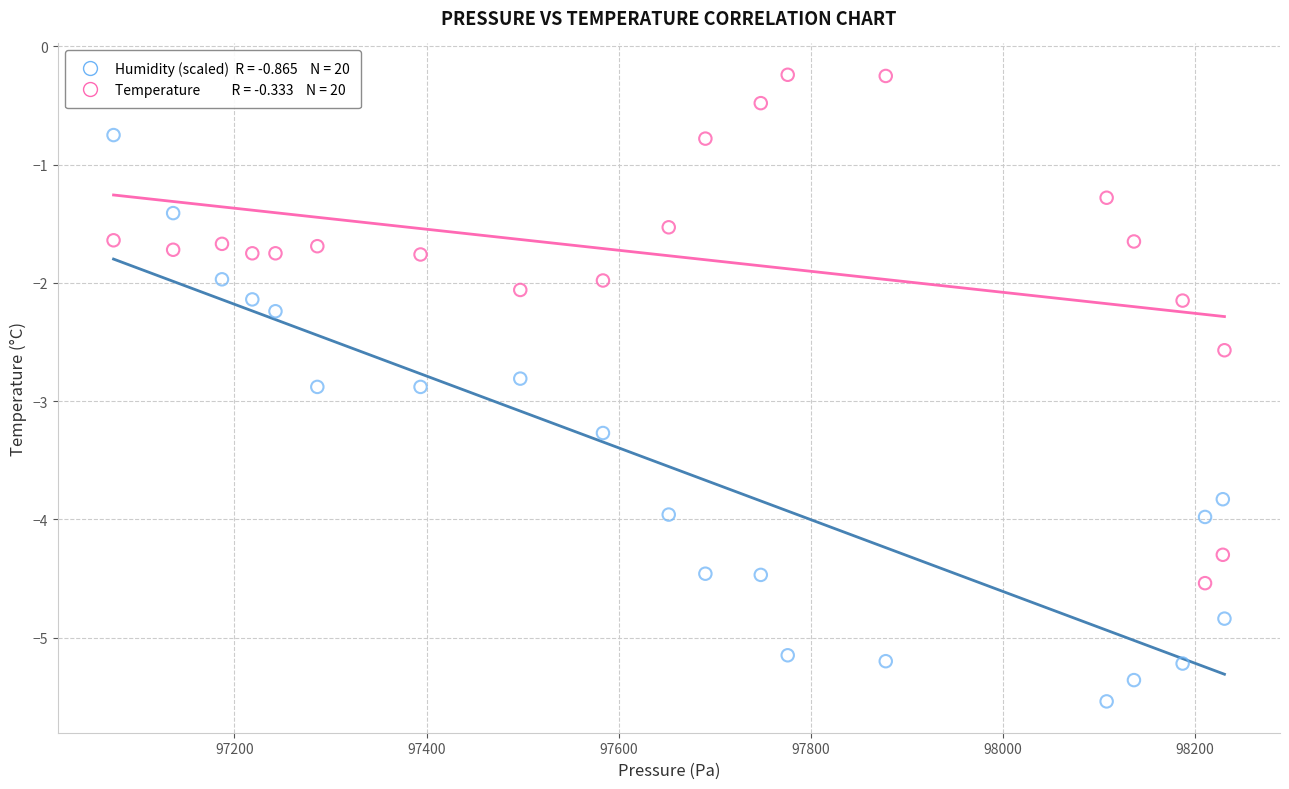

Across all data points, what is the range of X values (max minus min)?

1156.3